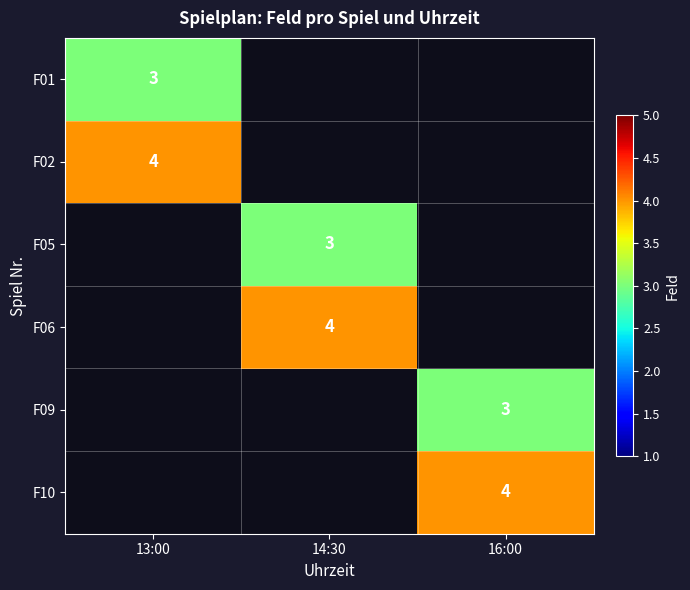

Between 16:00 and 14:30, which is larger?

14:30